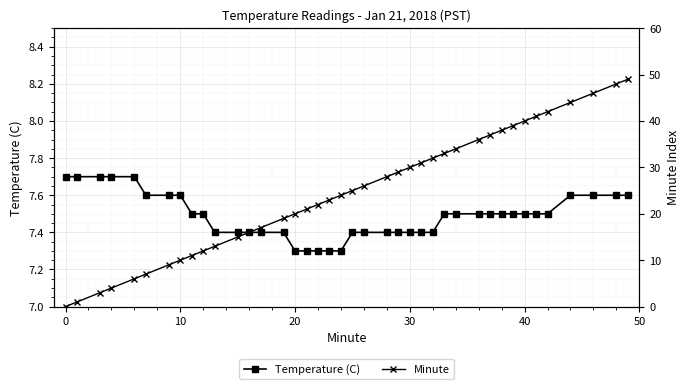

True or false: Minute and Temperature (C) intersect in this chart.

True